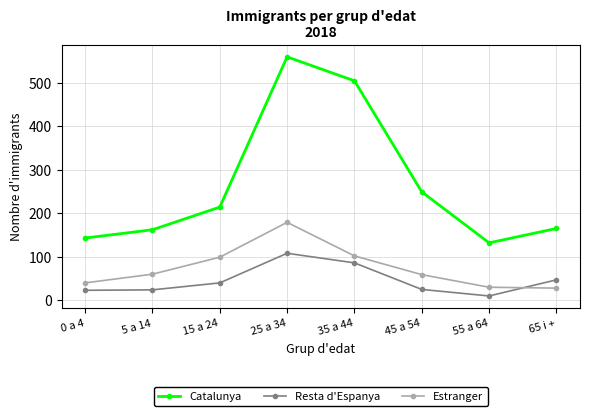

What is the label of the 6th point from the right?

15 a 24